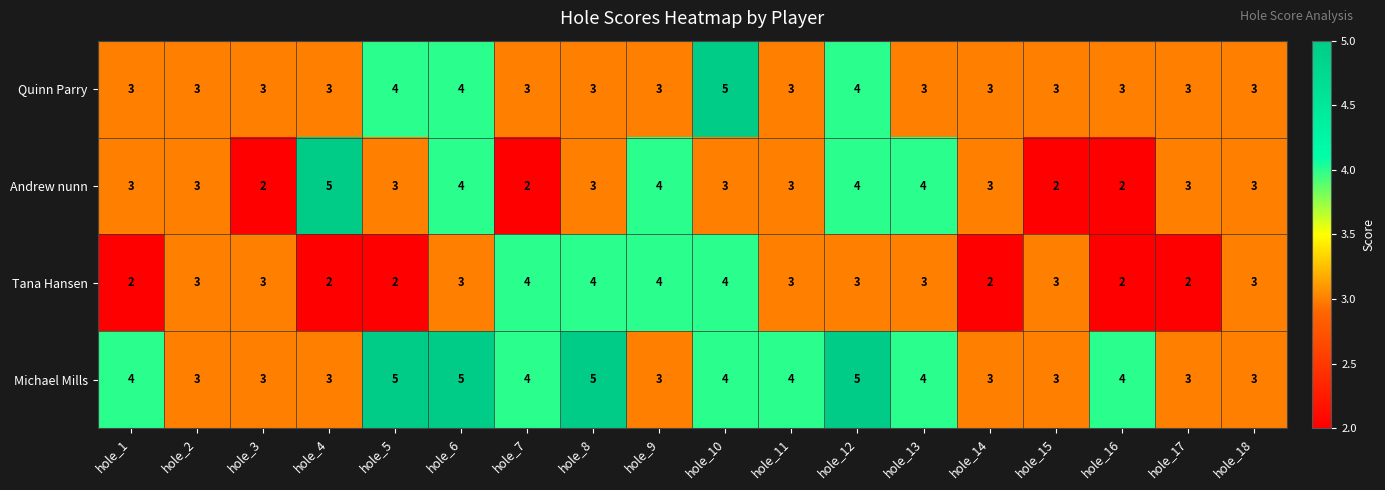

Is it true that Andrew nunn equals 1 at hole_9?

False